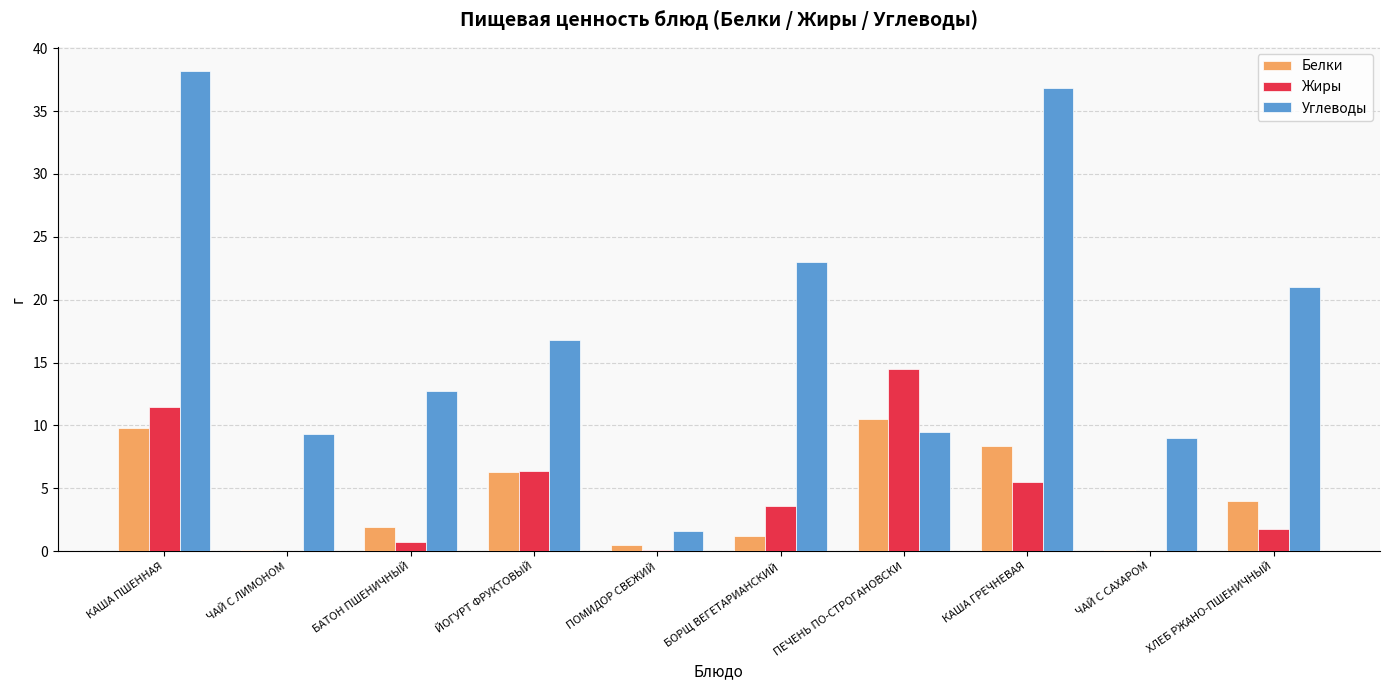

Is it true that Углеводы equals 36.8 at КАША ГРЕЧНЕВАЯ?

True